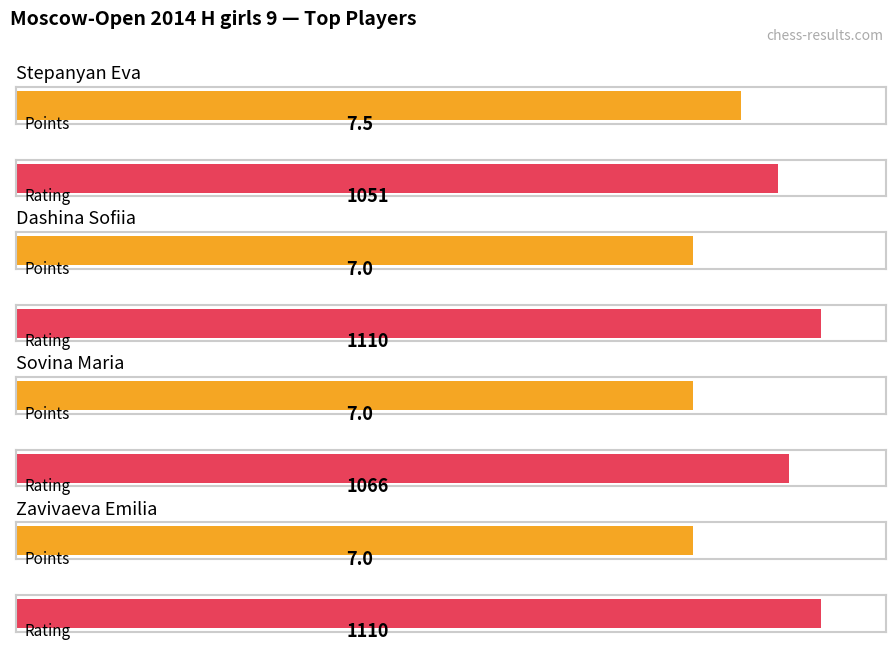

What is the greatest value displayed?

1110.0